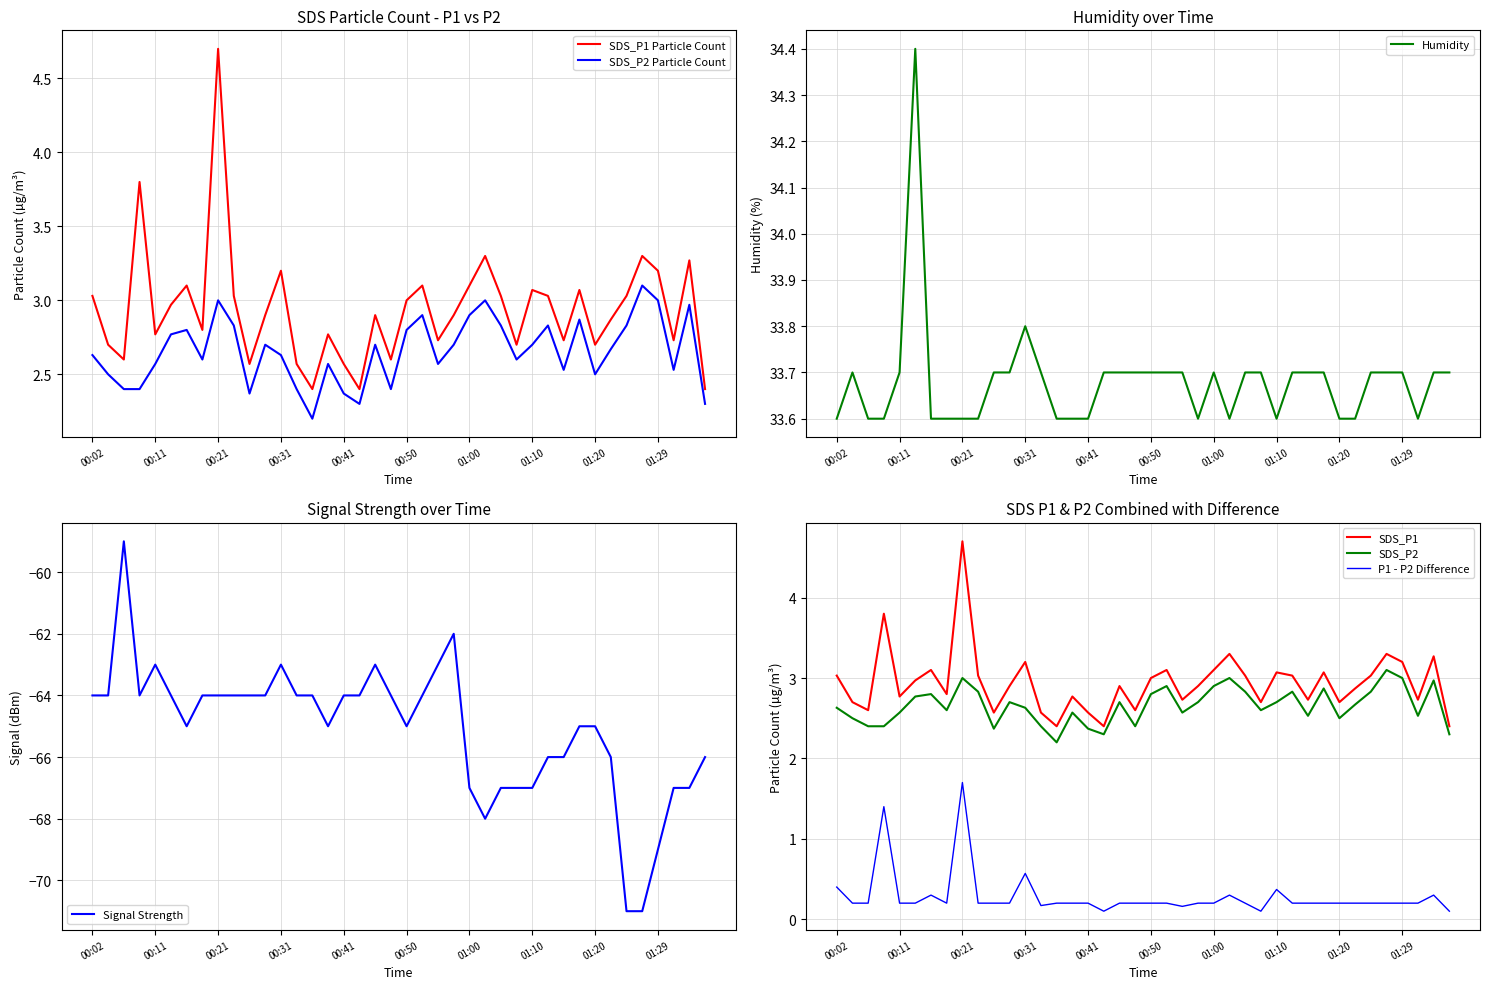

Which series has the widest spread of values?

Signal